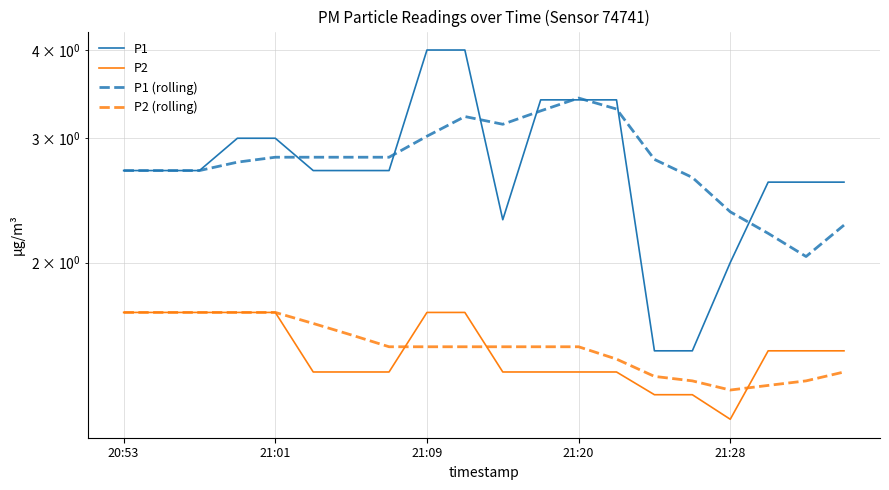

How many lines are shown in the chart?

4